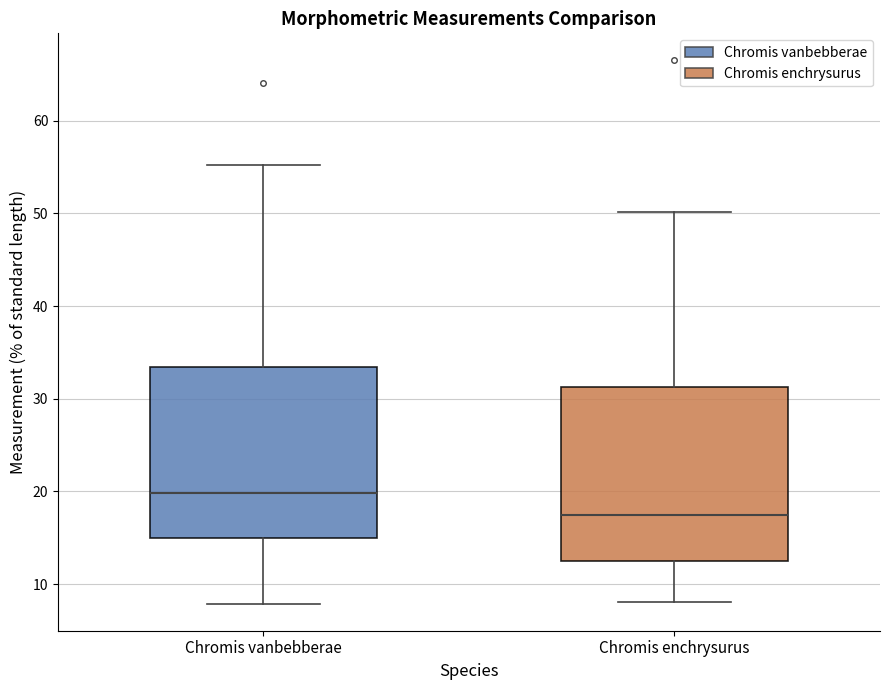

Where is the lower edge of the box for Chromis vanbebberae on the y-axis? The values are not printed on the chart, so give them approximately, as read against the axis.

15